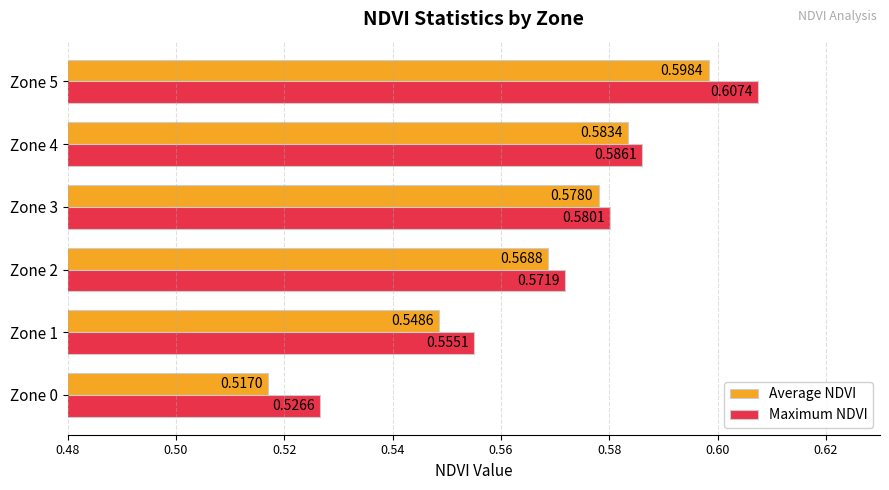

Rank the categories by Maximum NDVI value from lowest to highest.

Zone 0, Zone 1, Zone 2, Zone 3, Zone 4, Zone 5